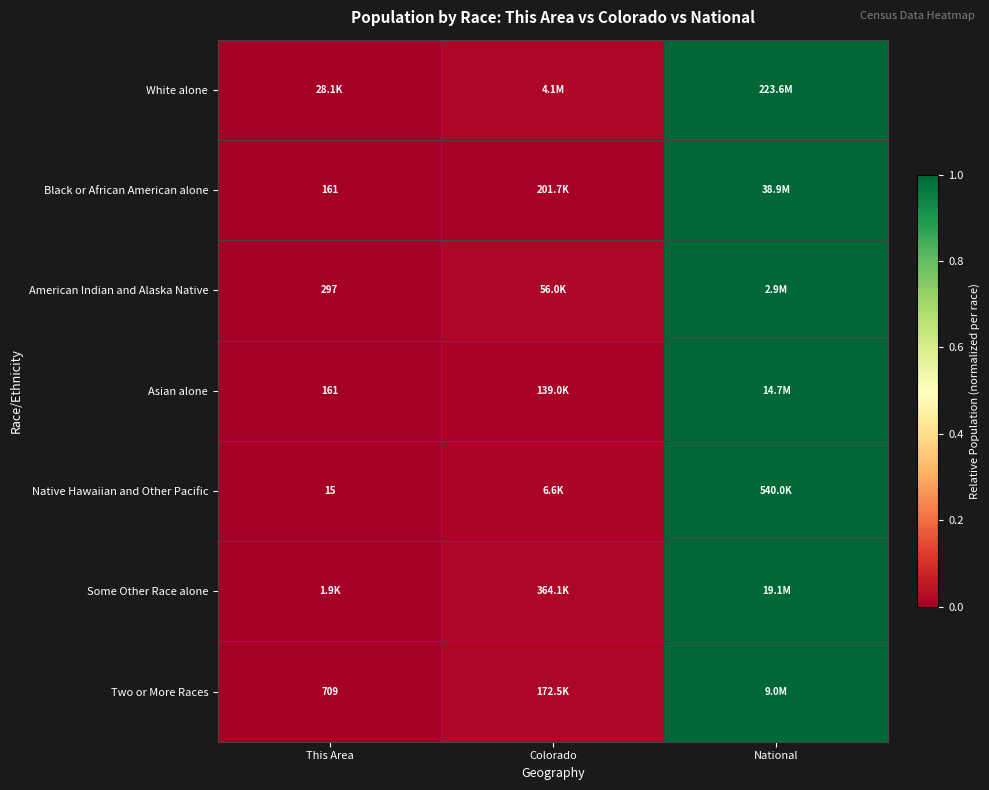

Is the value of Native Hawaiian and Other Pacific at National greater than the value of Black or African American alone at Colorado?

Yes